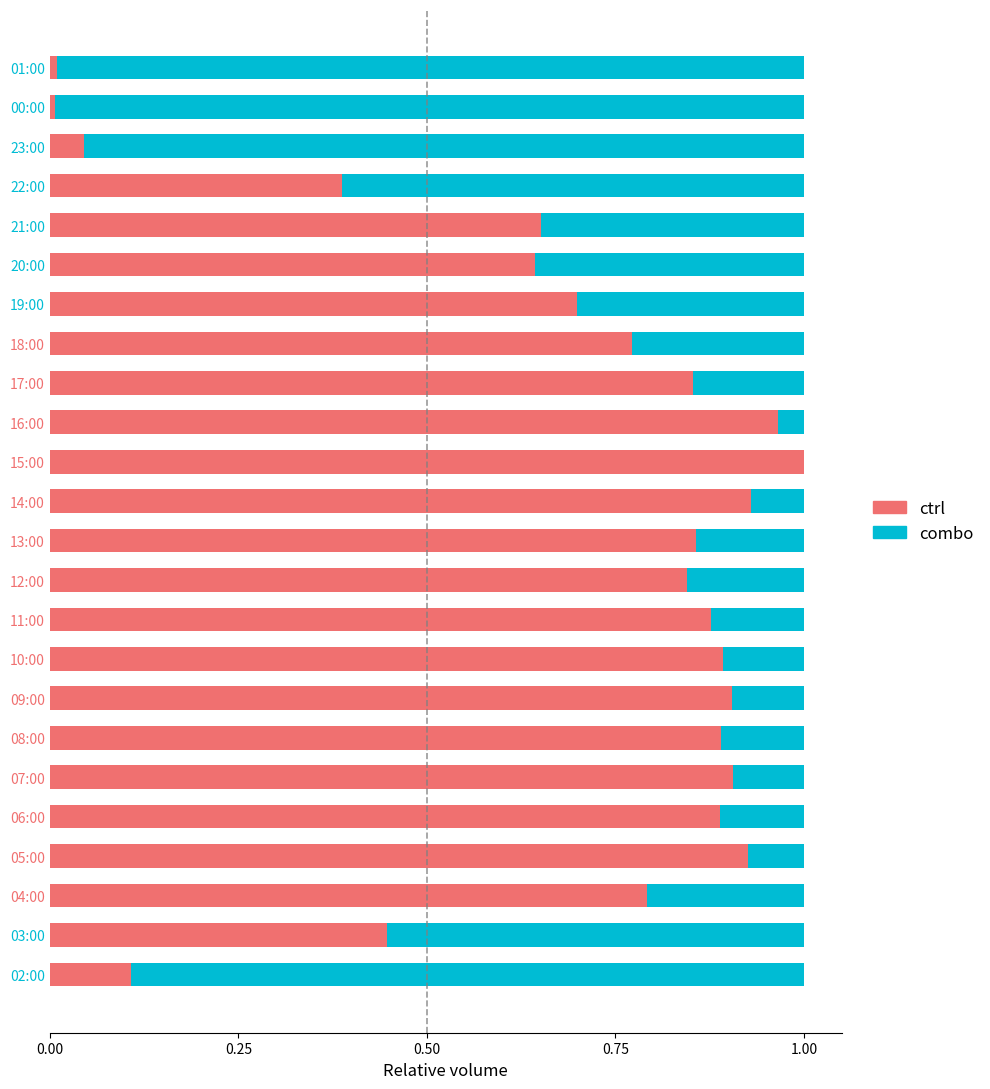

Is it true that ctrl equals 1.0 at 16:00?

True